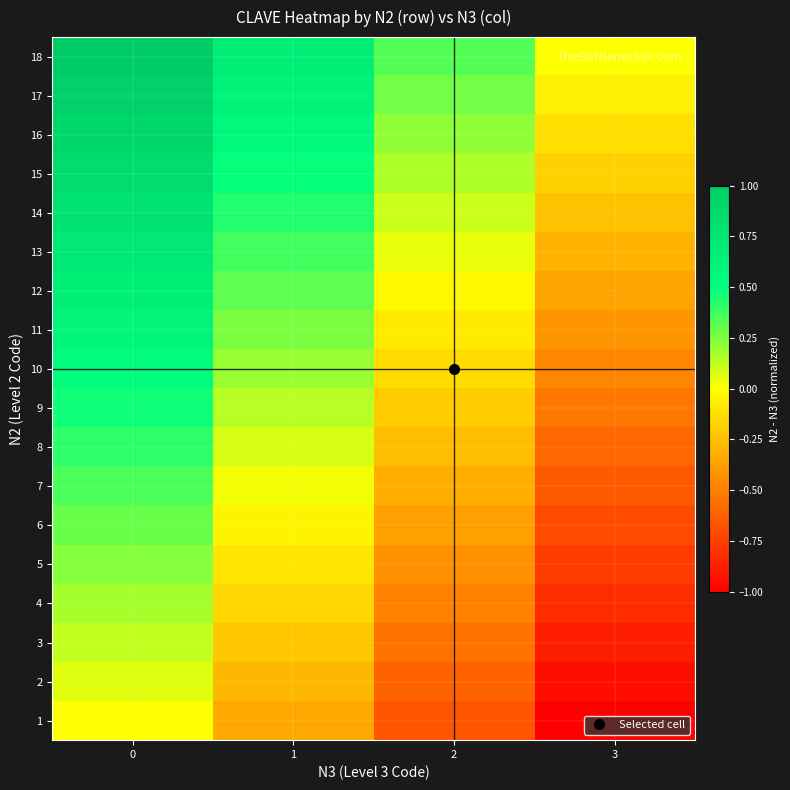

What is the difference between the highest and lowest values at 3?

1.0